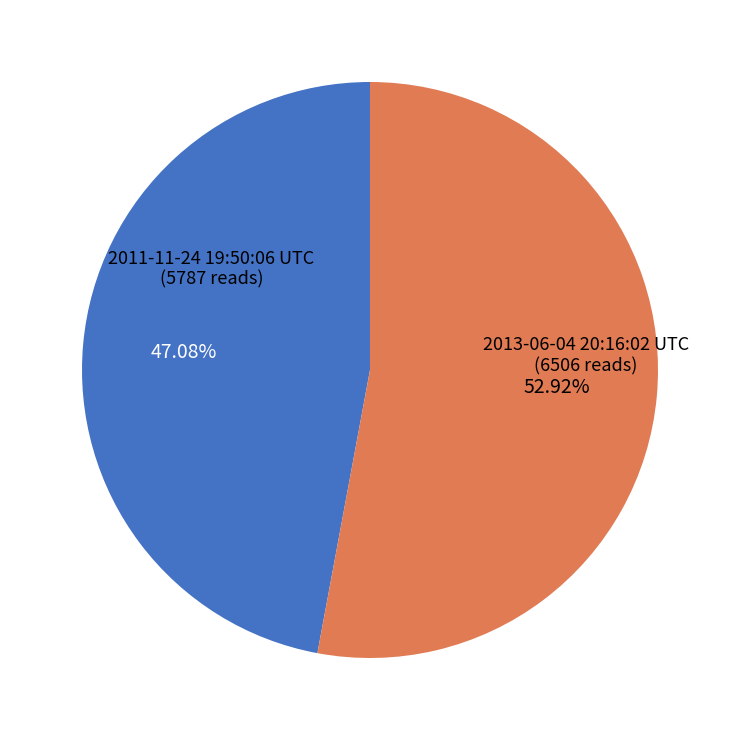

Is there any slice that represents more than half of the pie?

Yes